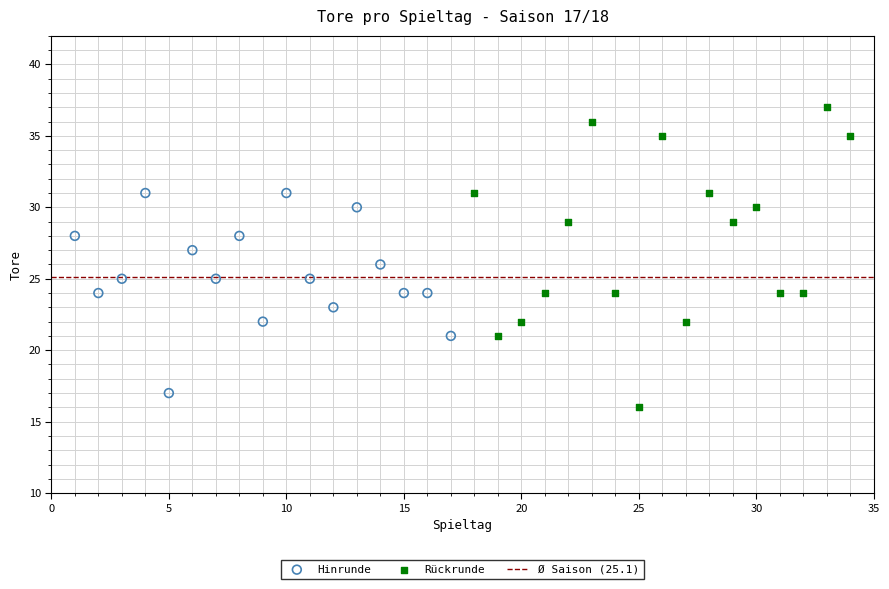

Which series has the widest spread of Y values?

Rückrunde